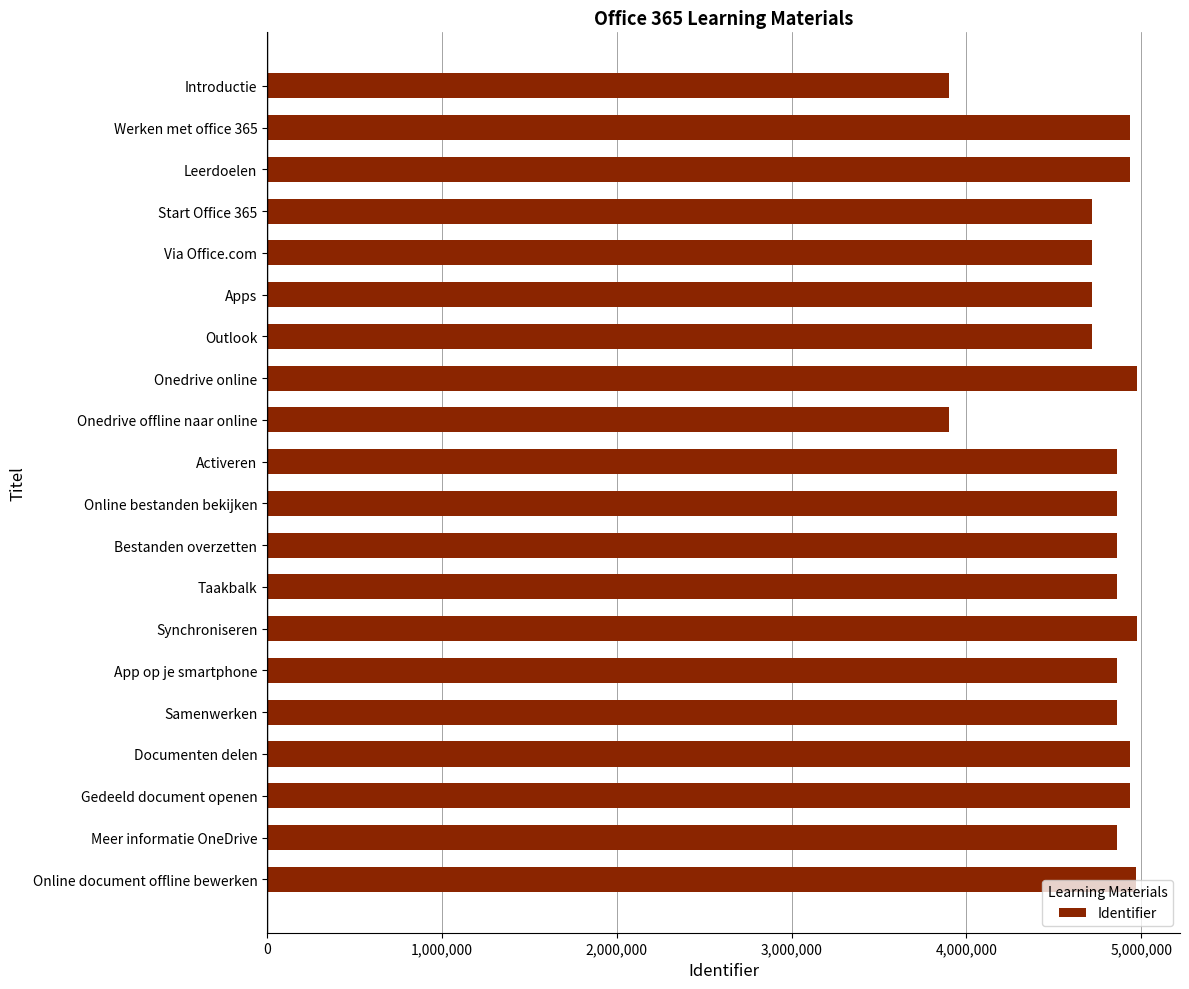

Approximately how many times larger is the value at Onedrive online compared to Meer informatie OneDrive?

1.0